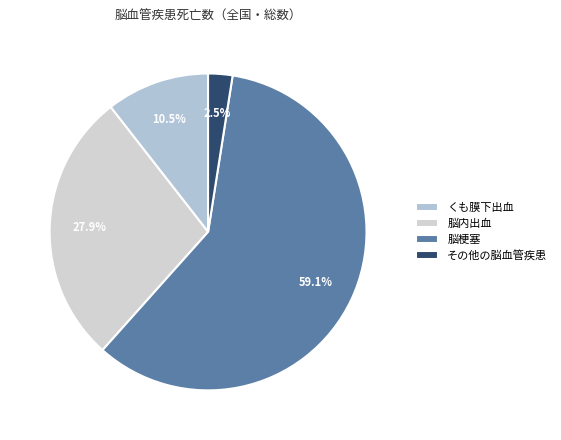

What percentage is NOT represented by その他の脳血管疾患?

97.5%